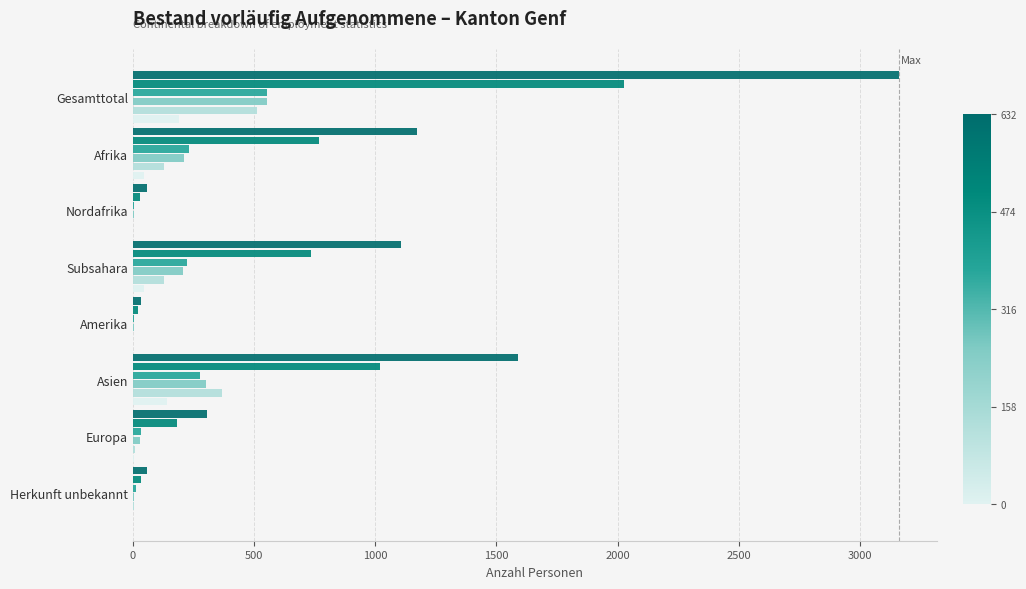

How many distinct data groups are displayed?

6